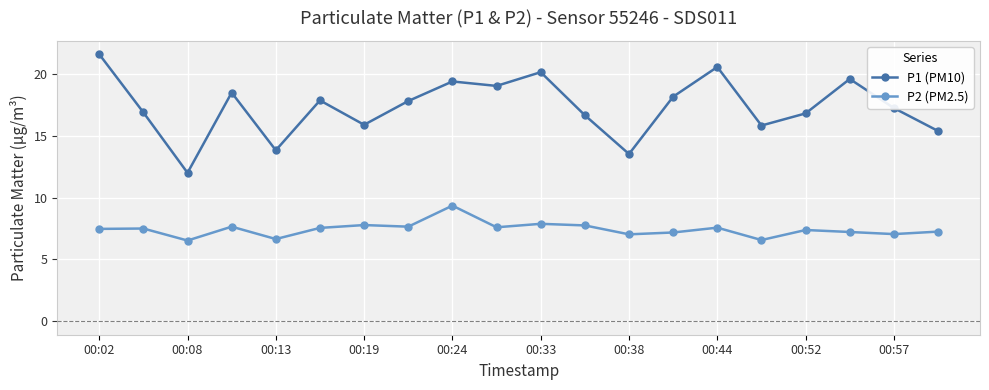

What is the average value of the P2 (PM2.5) series?

7.4